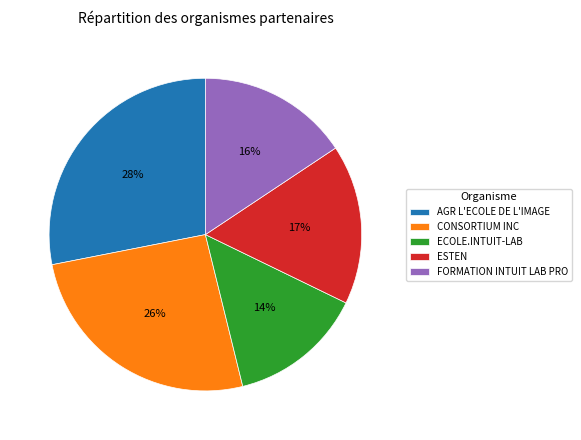

Is there any slice that represents more than half of the pie?

No